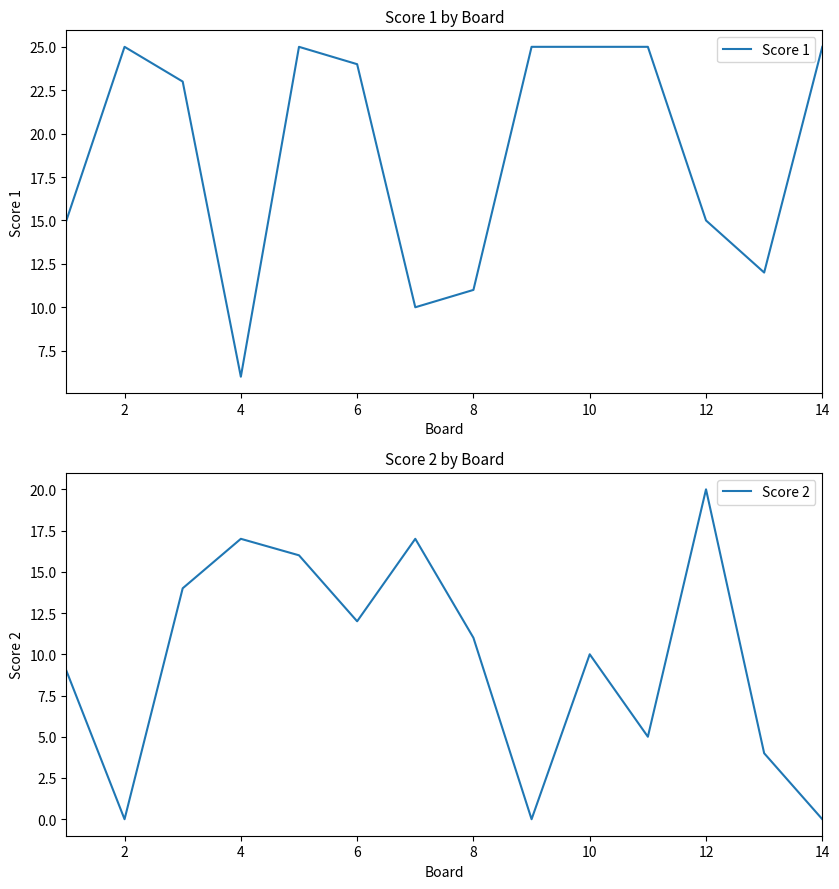

What is the maximum value for Score 1?

25